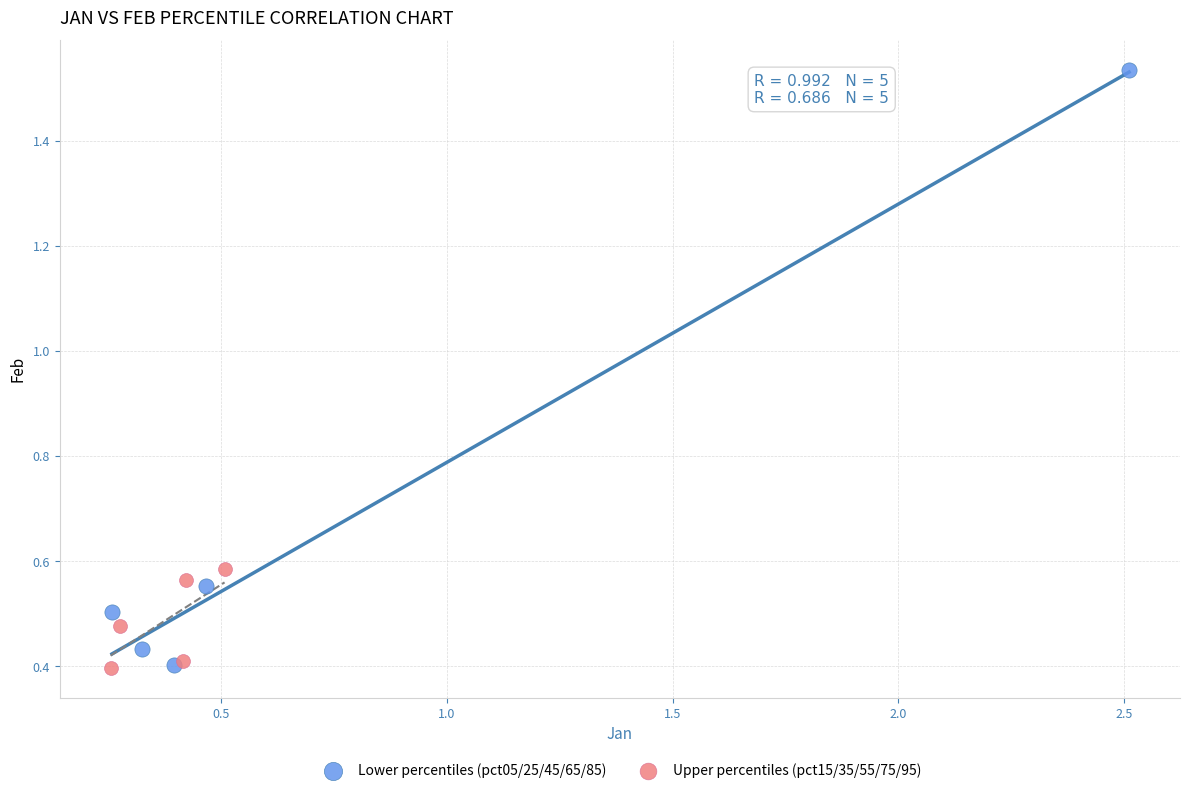

Which series reaches the maximum Y coordinate?

Lower percentiles (pct05/25/45/65/85)